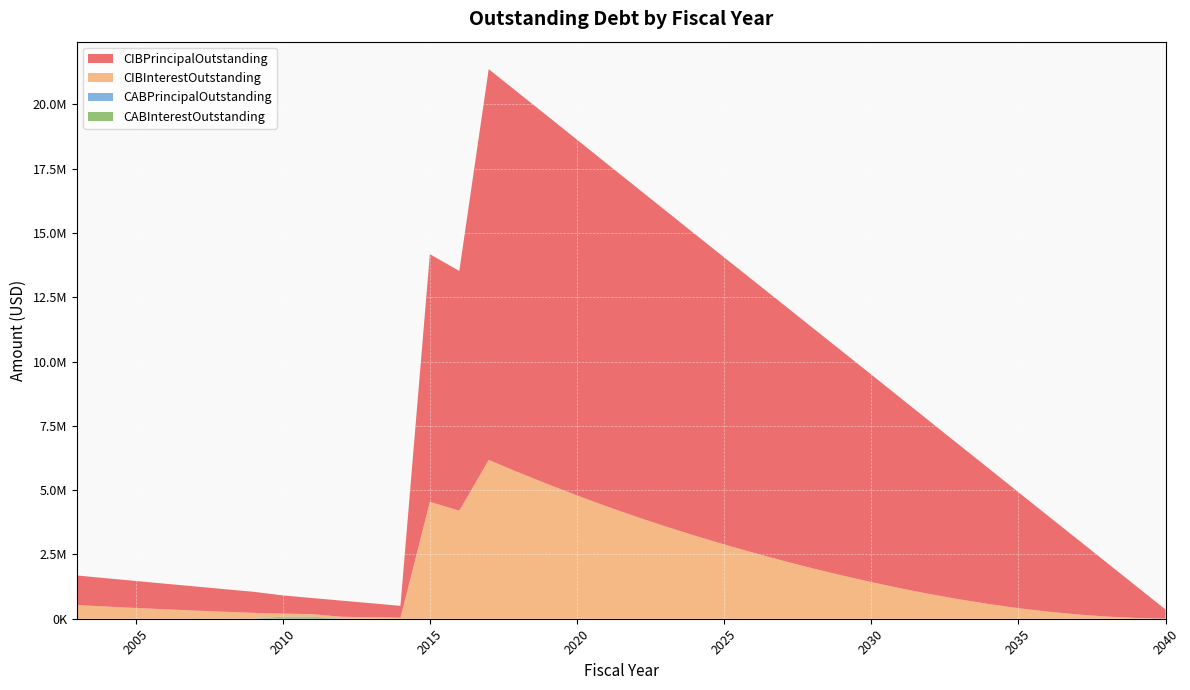

Reading left to right, extract all data points from this chart.

CIBPrincipalOutstanding: 1150000.0	1100000.0	1050000.0	995000.0	940000.0	880000.0	820000.0	707000.0	627000.0	627000.0	546000.0	461000.0	9628000.0	9321000.0	15191000.0	14757000.0	14305000.0	13830000.0	13335000.0	12820000.0	12285000.0	11730000.0	11160000.0	10575000.0	9975000.0	9355000.0	8720000.0	8070000.0	7395000.0	6705000.0	5995000.0	5265000.0	4510000.0	3730000.0	2930000.0	2100000.0	1240000.0	355000.0
CIBInterestOutstanding: 532843.8	474291.2	418988.8	366961.2	317958.8	271771.2	228478.8	120111.0	97742.0	76673.0	56920.2	39865.0	4544655.8	4199300.2	6174620.0	5695249.0	5234450.0	4792900.0	4371350.0	3970700.0	3590725.0	3231175.0	2889425.0	2563825.0	2254775.0	1961550.0	1684625.0	1424400.0	1181737.5	957506.2	753243.8	570581.2	410762.5	275712.5	166750.0	84712.5	30600.0	5325.0
CABPrincipalOutstanding: 0.0	0.0	0.0	0.0	0.0	0.0	0.0	37979.2	37979.2	0.0	0.0	0.0	0.0	0.0	0.0	0.0	0.0	0.0	0.0	0.0	0.0	0.0	0.0	0.0	0.0	0.0	0.0	0.0	0.0	0.0	0.0	0.0	0.0	0.0	0.0	0.0	0.0	0.0
CABInterestOutstanding: 0.0	0.0	0.0	0.0	0.0	0.0	0.0	42020.8	42020.8	0.0	0.0	0.0	0.0	0.0	0.0	0.0	0.0	0.0	0.0	0.0	0.0	0.0	0.0	0.0	0.0	0.0	0.0	0.0	0.0	0.0	0.0	0.0	0.0	0.0	0.0	0.0	0.0	0.0